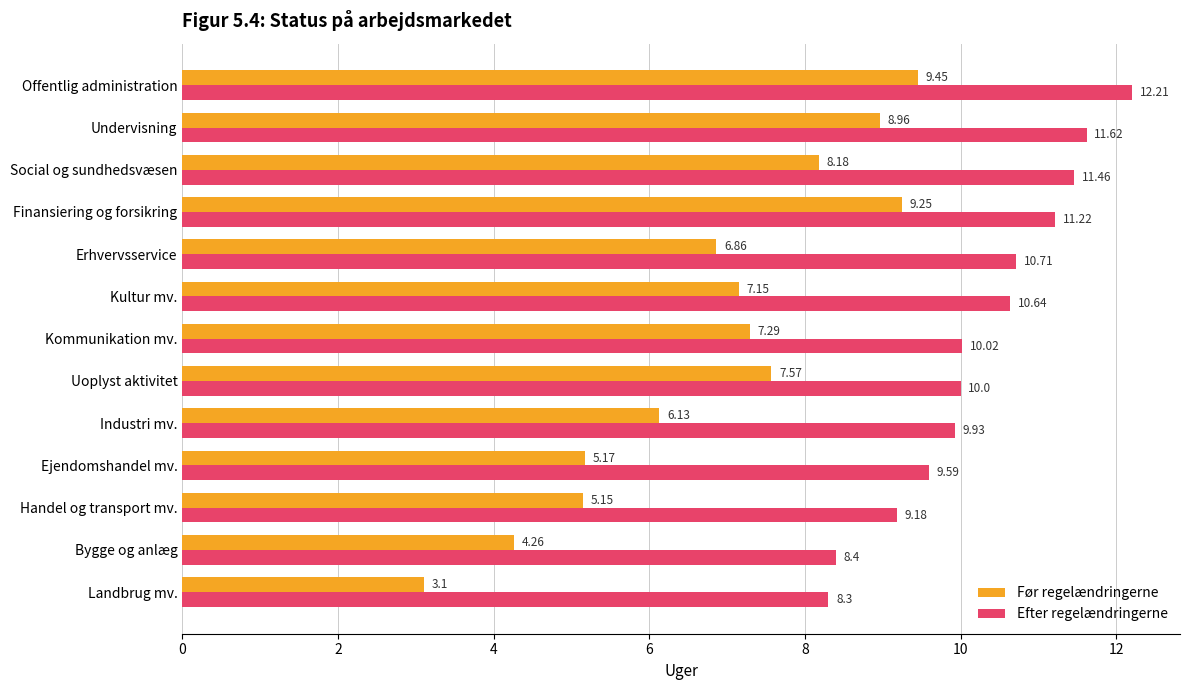

What is the sum of the Før regelændringerne values at Social og sundhedsvæsen and Handel og transport mv.?

13.3